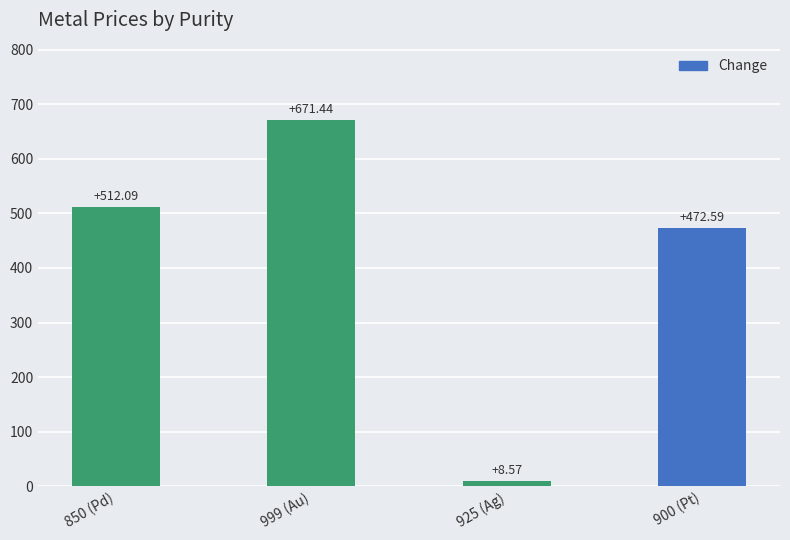

What is the average value?

416.2